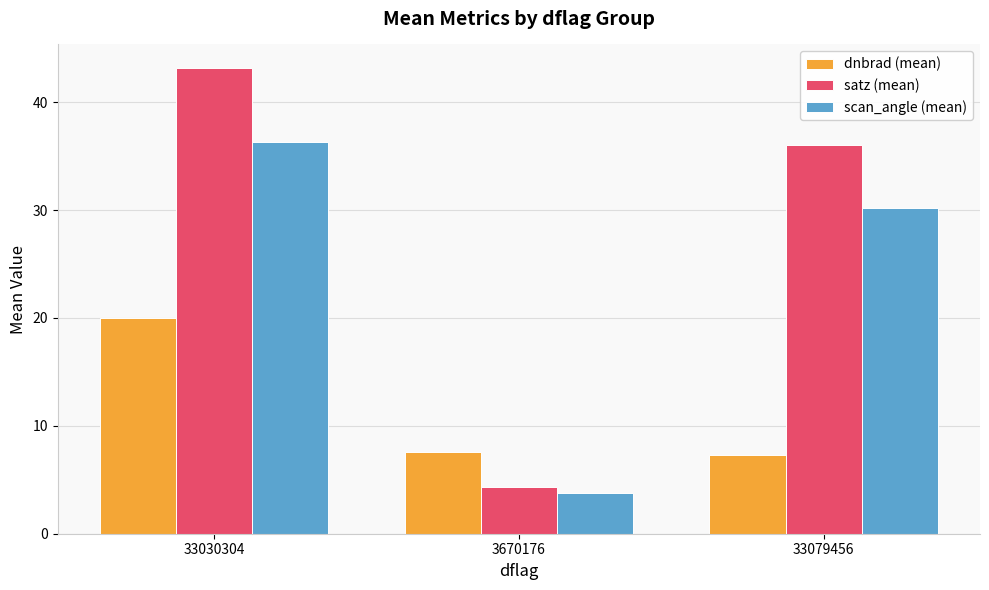

Where is satz (mean) nearest to the value 23?

33079456